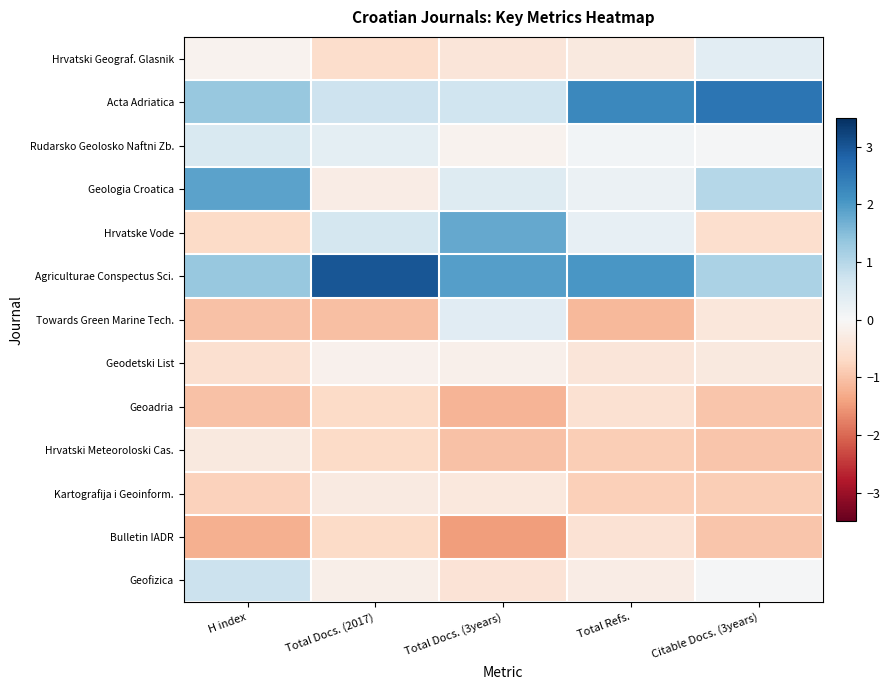

At which category does the chart reach its minimum across all series?

Total Docs. (3years)